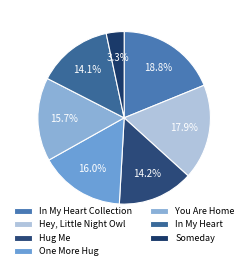

What is the total percentage of Hey, Little Night Owl and Someday?

21.2%